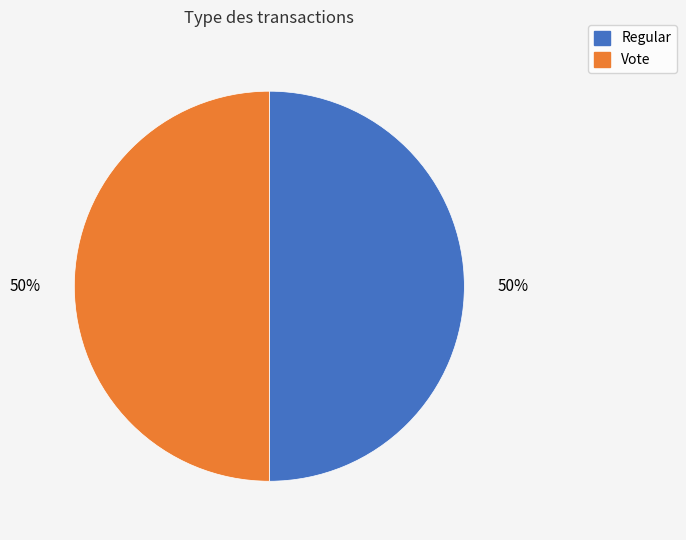

What percentage is the Vote slice, to the nearest percent?

50%